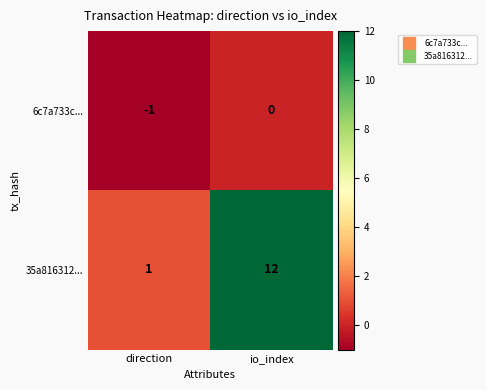

Which series changed the most between direction and io_index?

35a816312...